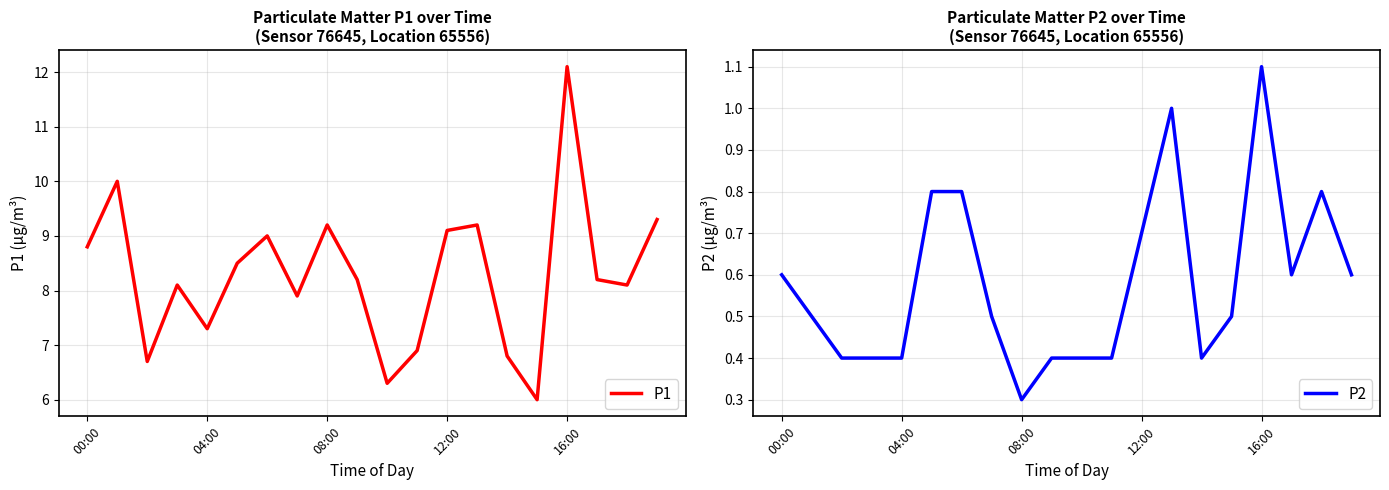

Which has a higher value, 6 or 7?

6